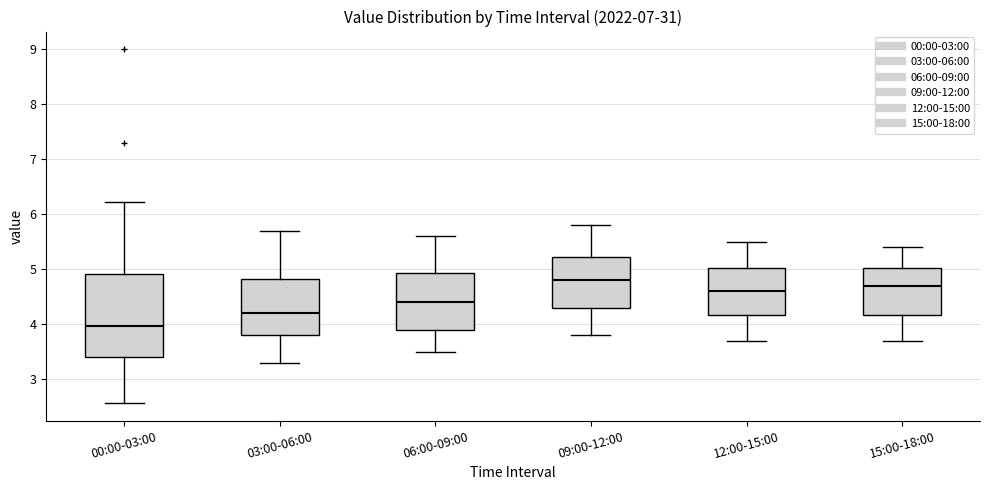

Reading left to right, transcribe this box plot: for each box, give where its median line is, the range the box spans, and where its two whiskers end, as read against the y-axis. The values are not printed on the chart, so give them approximately, as read against the axis.

00:00-03:00: median 4.0, box 3.4 to 4.9, whiskers 2.6 to 6.2
03:00-06:00: median 4.2, box 3.8 to 4.8, whiskers 3.3 to 5.7
06:00-09:00: median 4.4, box 3.9 to 4.9, whiskers 3.5 to 5.6
09:00-12:00: median 4.8, box 4.3 to 5.2, whiskers 3.8 to 5.8
12:00-15:00: median 4.6, box 4.2 to 5.0, whiskers 3.7 to 5.5
15:00-18:00: median 4.7, box 4.2 to 5.0, whiskers 3.7 to 5.4